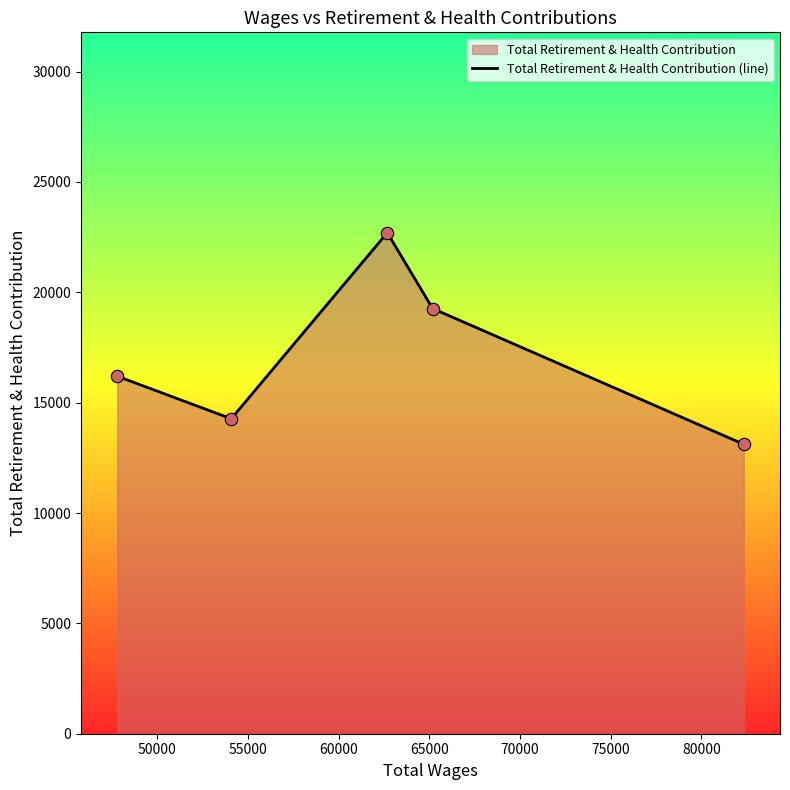

How many interior local valleys (lower than both neighbors) does the data have?

1